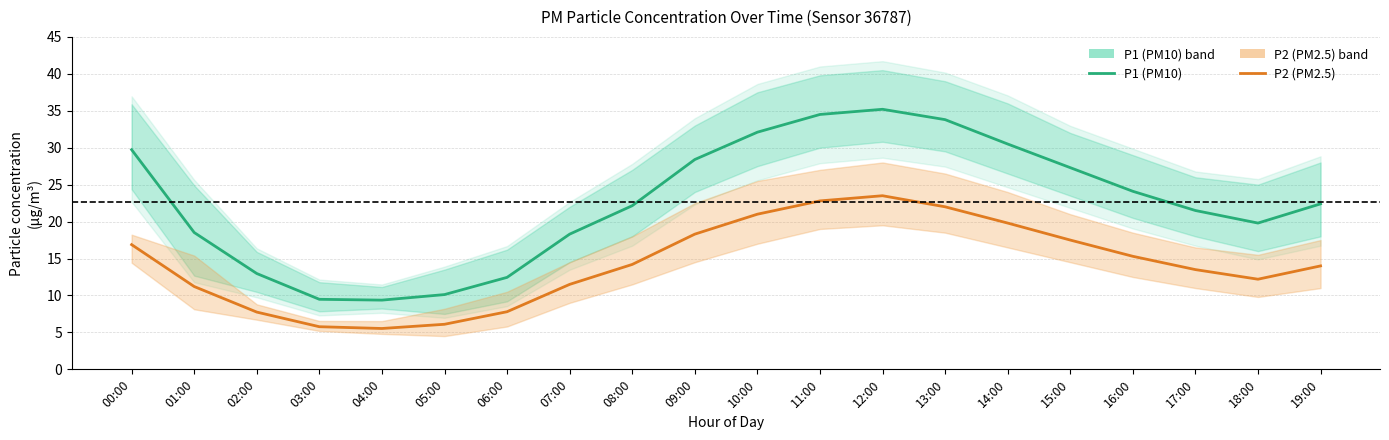

Reading left to right, list all the values displayed in this chart.

P1 (PM10): 00:00=29.7	01:00=18.5	02:00=13.0	03:00=9.5	04:00=9.4	05:00=10.1	06:00=12.4	07:00=18.3	08:00=22.1	09:00=28.4	10:00=32.1	11:00=34.5	12:00=35.2	13:00=33.8	14:00=30.5	15:00=27.3	16:00=24.1	17:00=21.5	18:00=19.8	19:00=22.4
P2 (PM2.5): 00:00=16.9	01:00=11.2	02:00=7.8	03:00=5.8	04:00=5.5	05:00=6.1	06:00=7.8	07:00=11.5	08:00=14.2	09:00=18.3	10:00=21.0	11:00=22.8	12:00=23.5	13:00=22.0	14:00=19.8	15:00=17.5	16:00=15.3	17:00=13.5	18:00=12.2	19:00=14.0